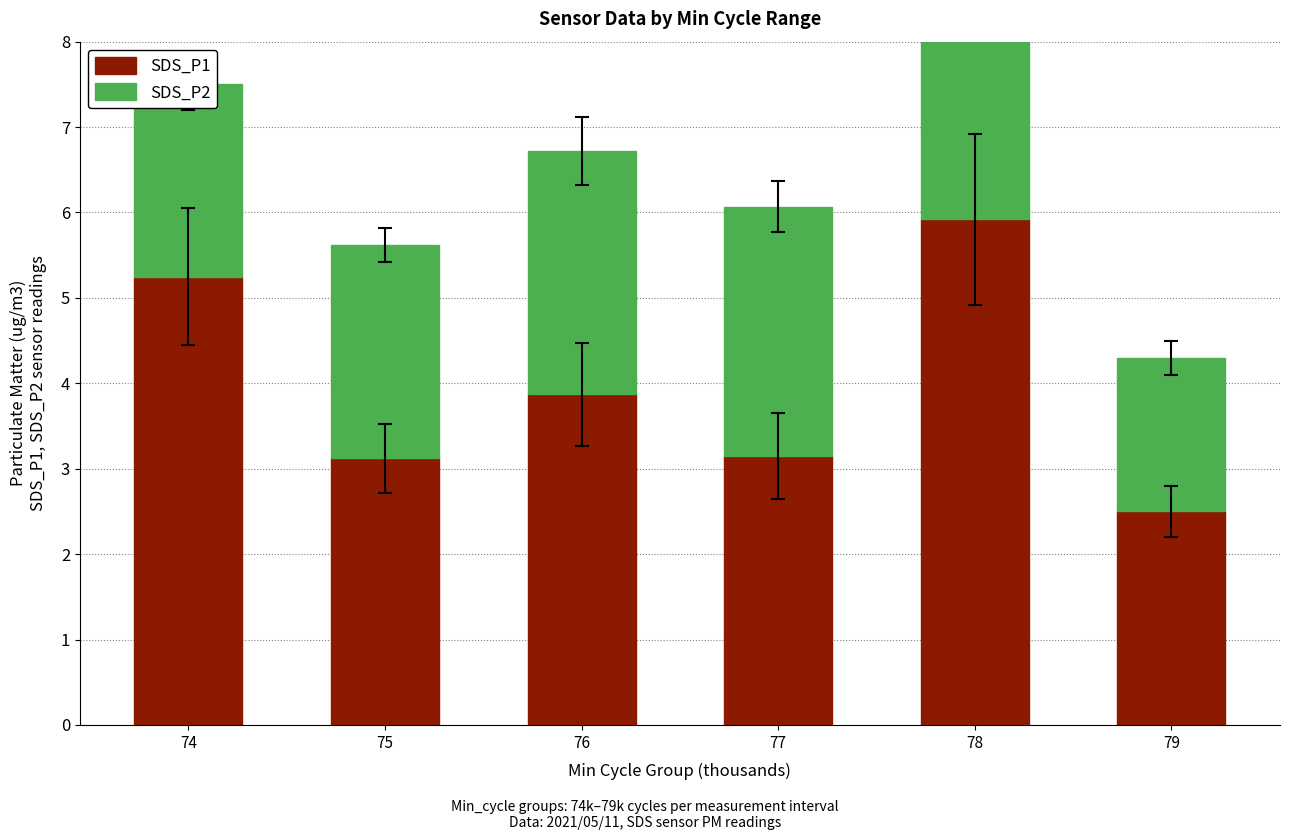

What is the minimum value shown in the chart?

1.8